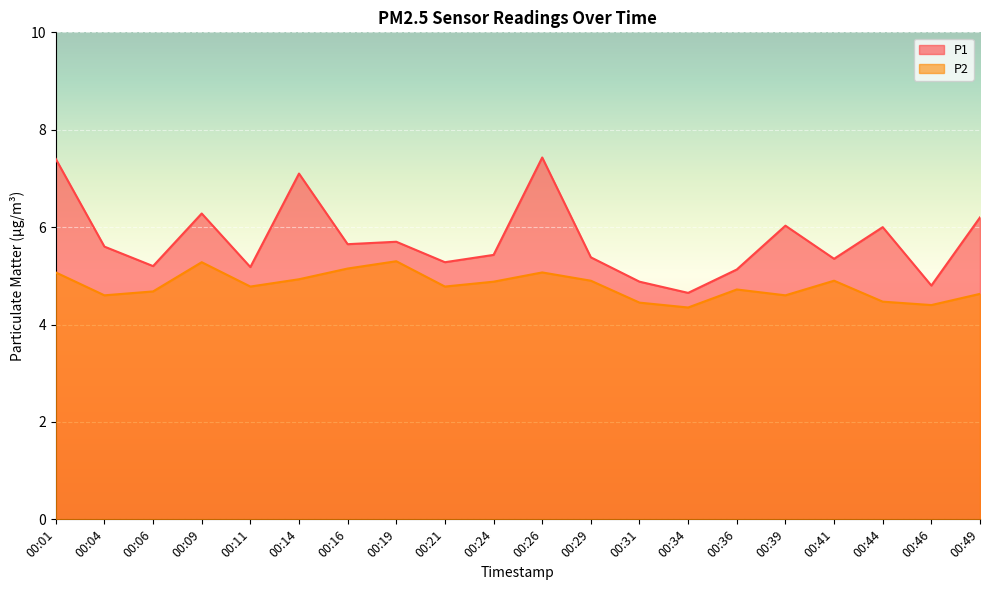

True or false: P1 and P2 intersect in this chart.

False